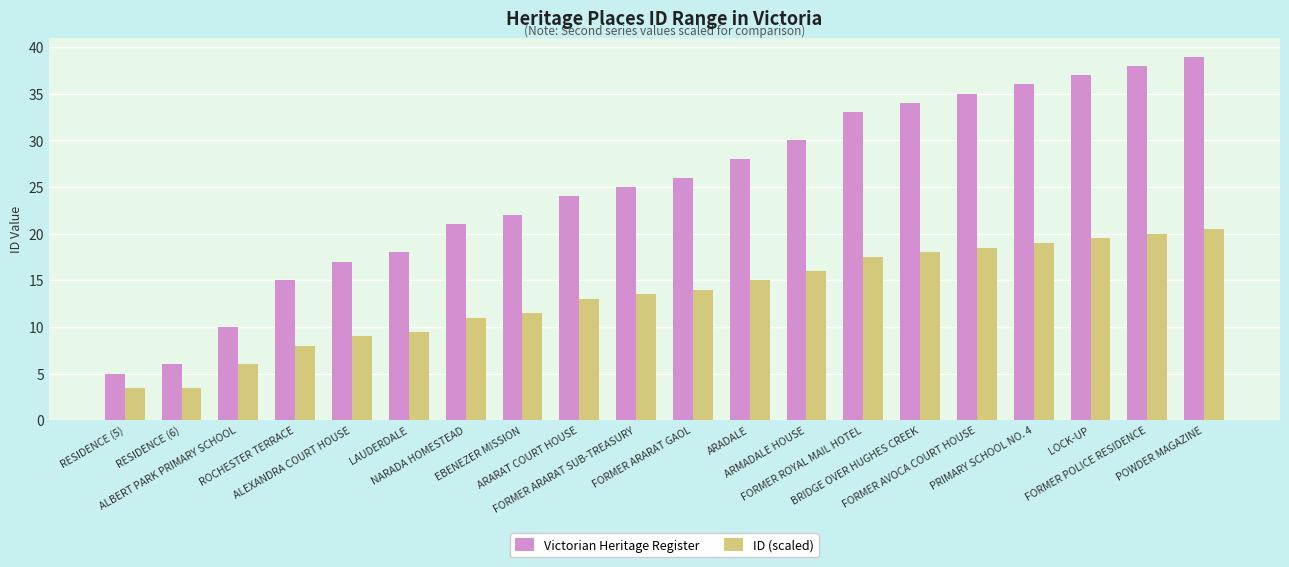

What is the sum of the ID (scaled) values at ROCHESTER TERRACE and FORMER ARARAT GAOL?

22.0